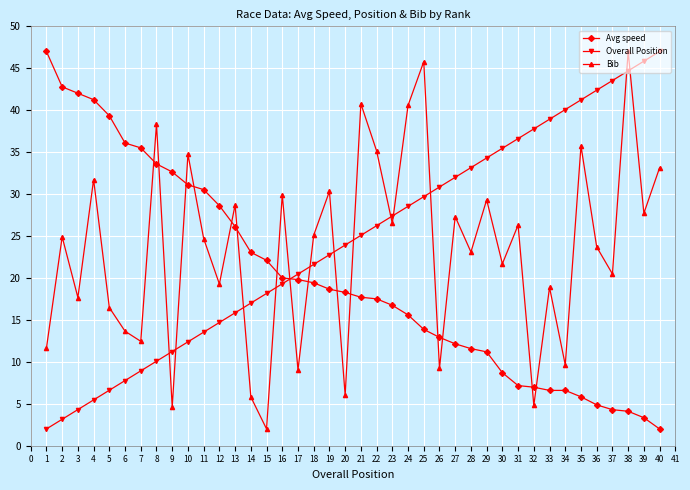

What is the spread (max minus min) of values at 33?

32.3